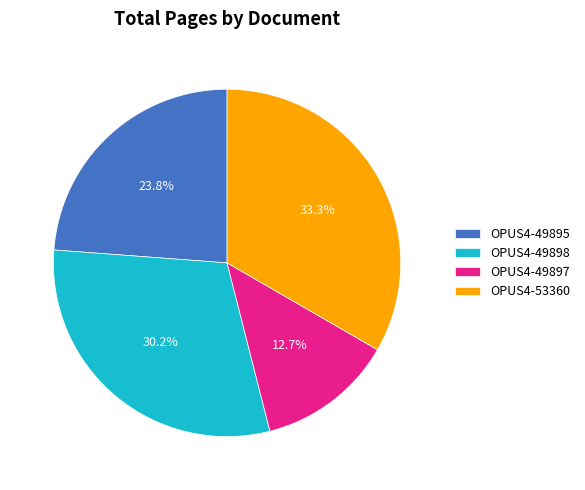

Is OPUS4-49897 the majority of the pie?

No